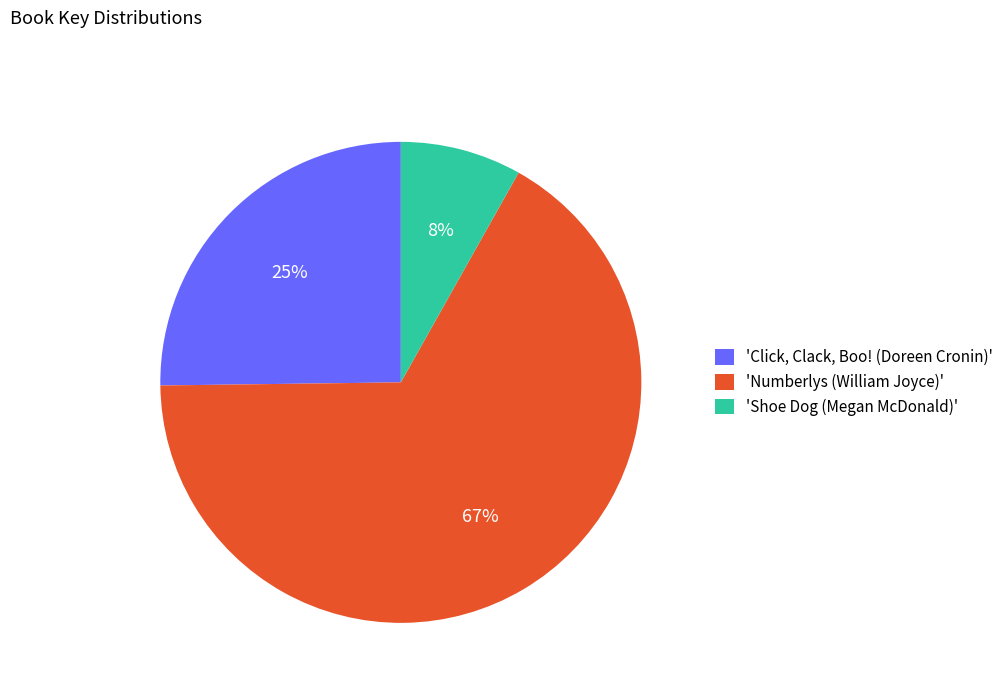

What is the largest slice in the pie chart?

'Numberlys (William Joyce)'